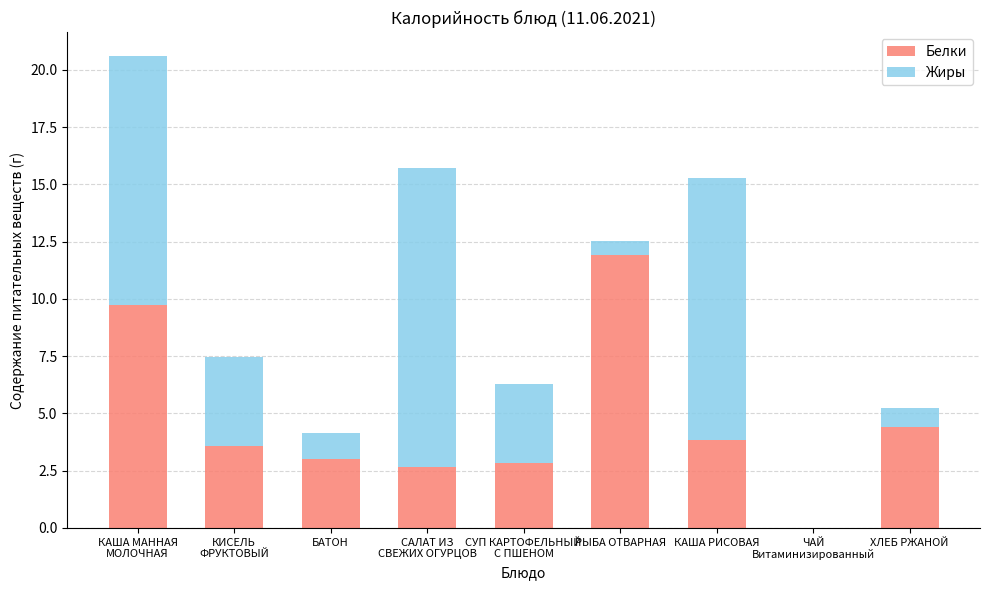

How many series are shown in this chart?

2